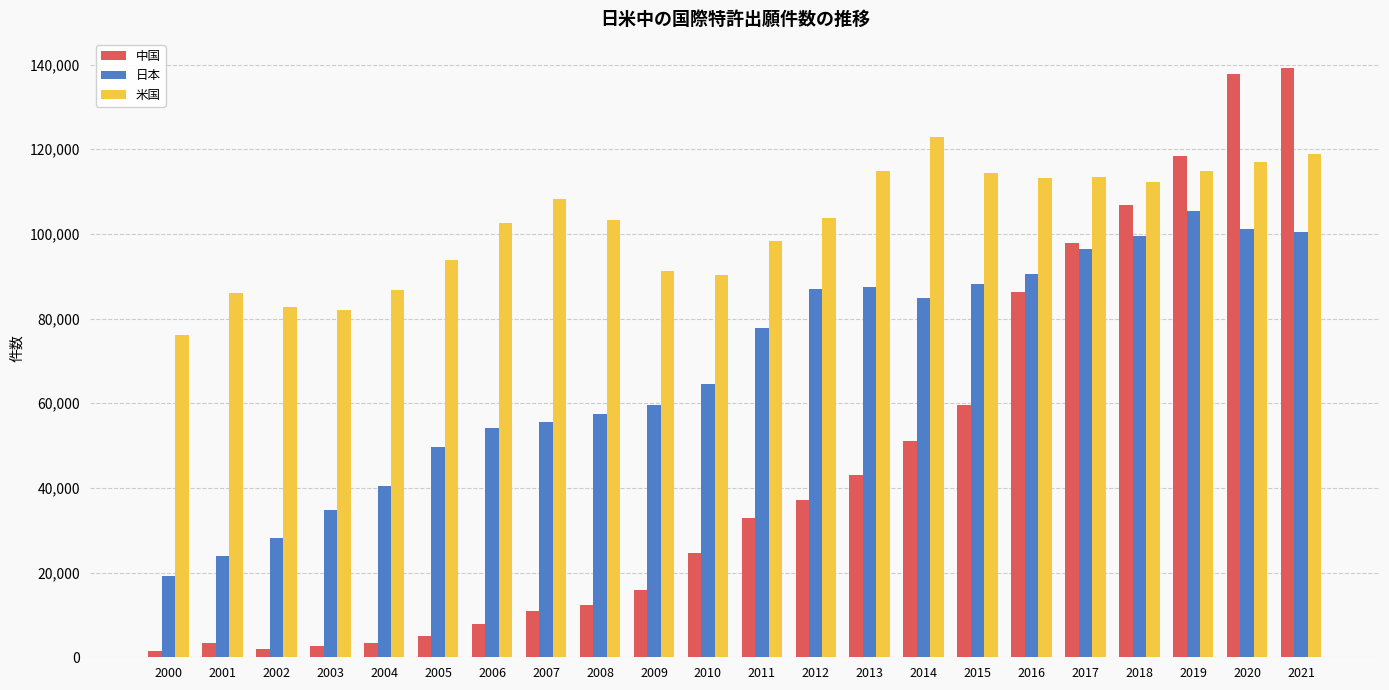

Which label corresponds to the largest value in the chart?

2021